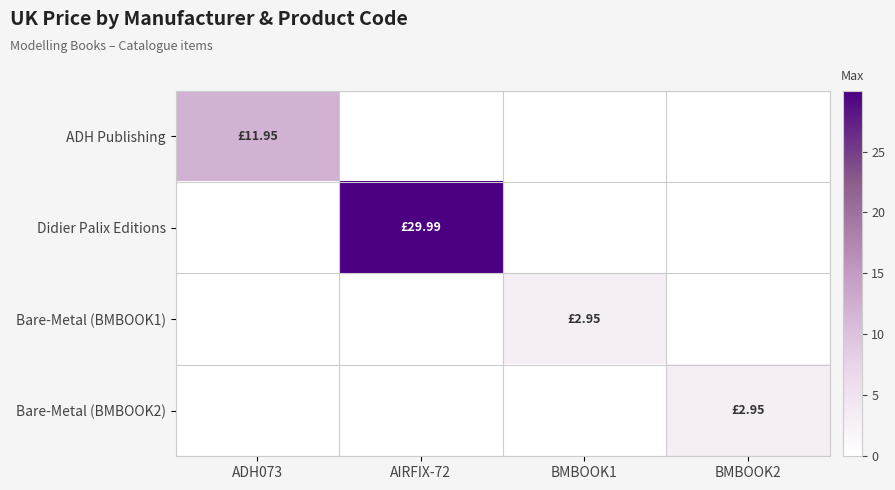

Reading left to right, list all the values displayed in this chart.

ADH Publishing: ADH073=11.9	AIRFIX-72=0.0	BMBOOK1=0.0	BMBOOK2=0.0
Didier Palix Editions: ADH073=0.0	AIRFIX-72=30.0	BMBOOK1=0.0	BMBOOK2=0.0
Bare-Metal (BMBOOK1): ADH073=0.0	AIRFIX-72=0.0	BMBOOK1=3.0	BMBOOK2=0.0
Bare-Metal (BMBOOK2): ADH073=0.0	AIRFIX-72=0.0	BMBOOK1=0.0	BMBOOK2=3.0